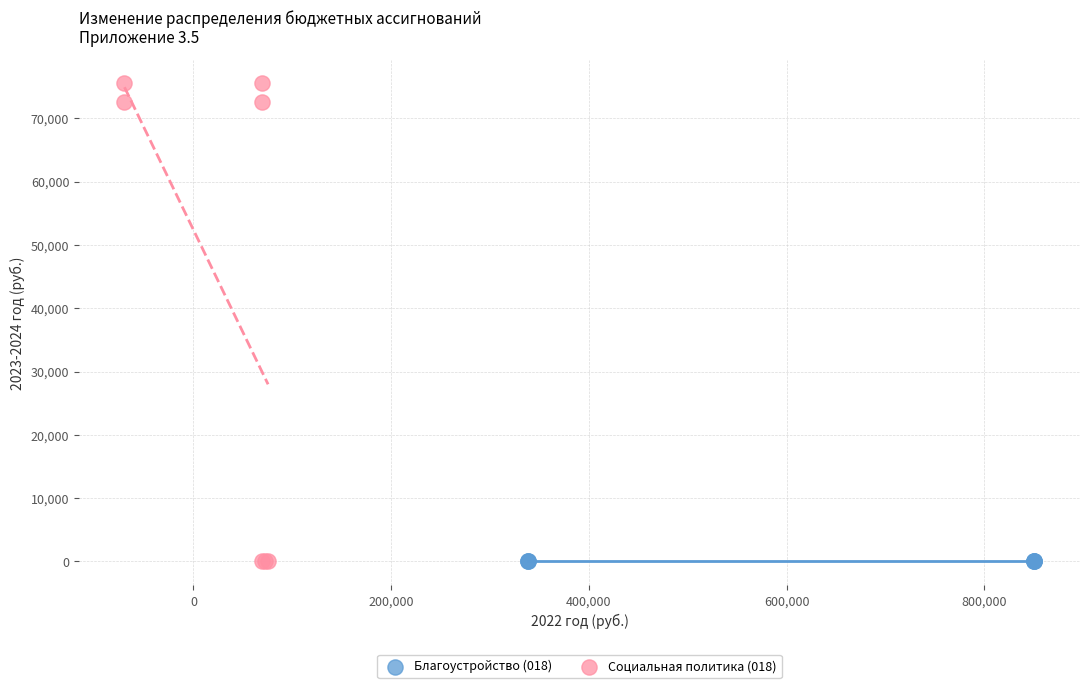

Which series contains the highest Y value?

Социальная политика (018)